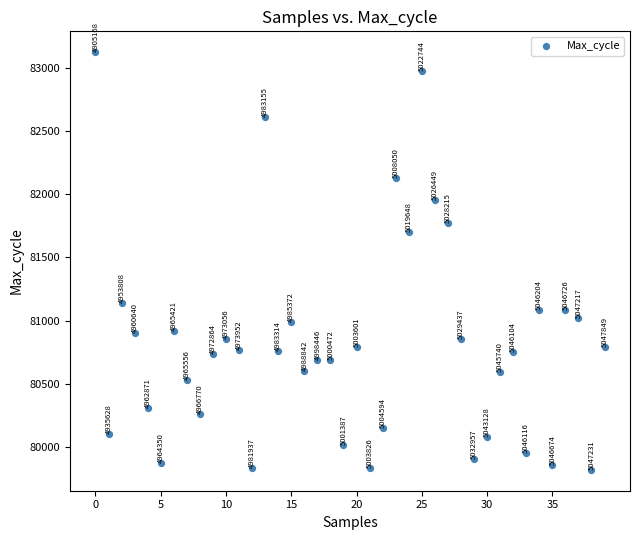

What Y value in the scatter plot is closest to 81470?

81699